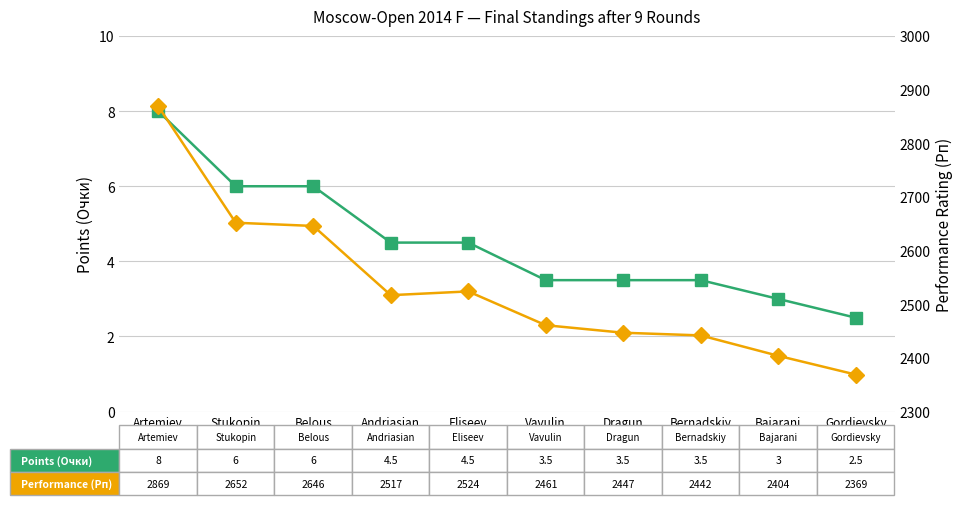

True or false: Performance (Рп) and Points (Очки) cross at least once.

False